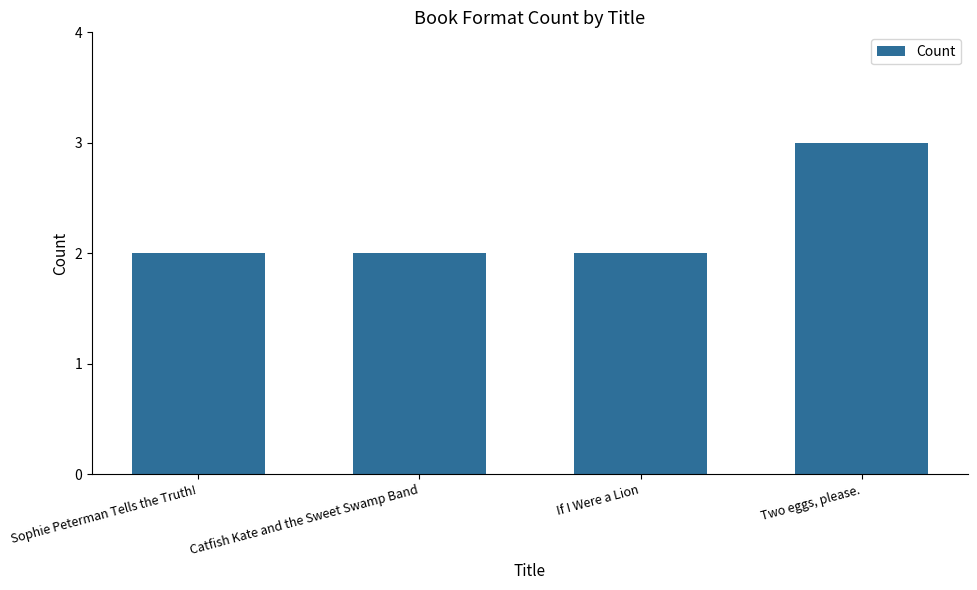

Count the number of categories in the chart.

4